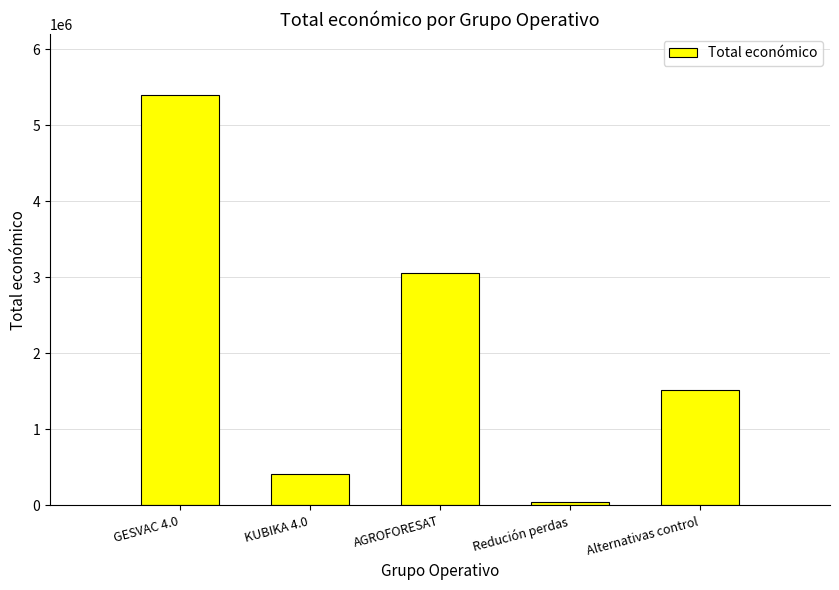

How many data points are less than 1513726?

2